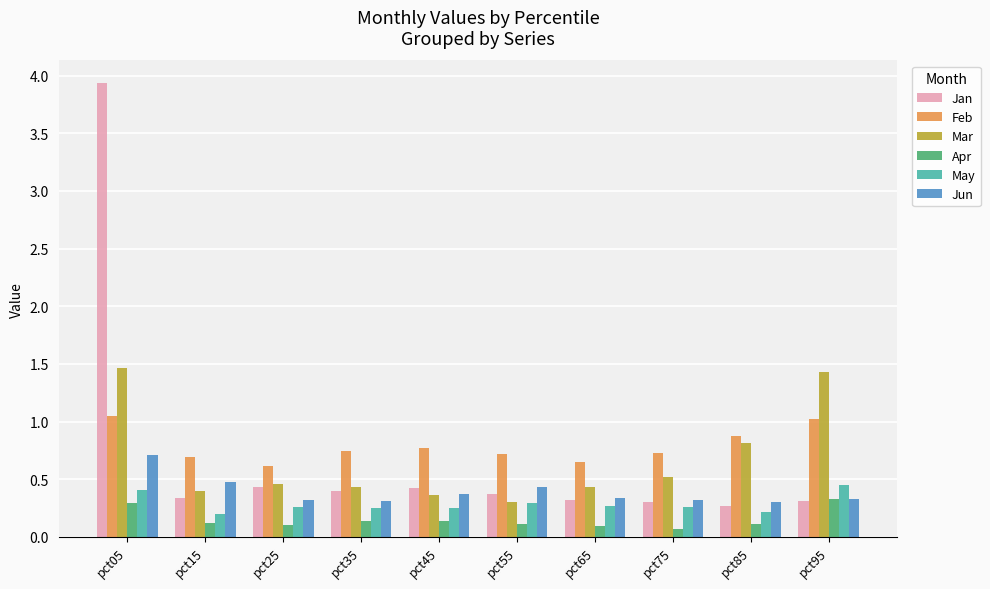

True or false: May has a value of 0.3 at pct55.

True